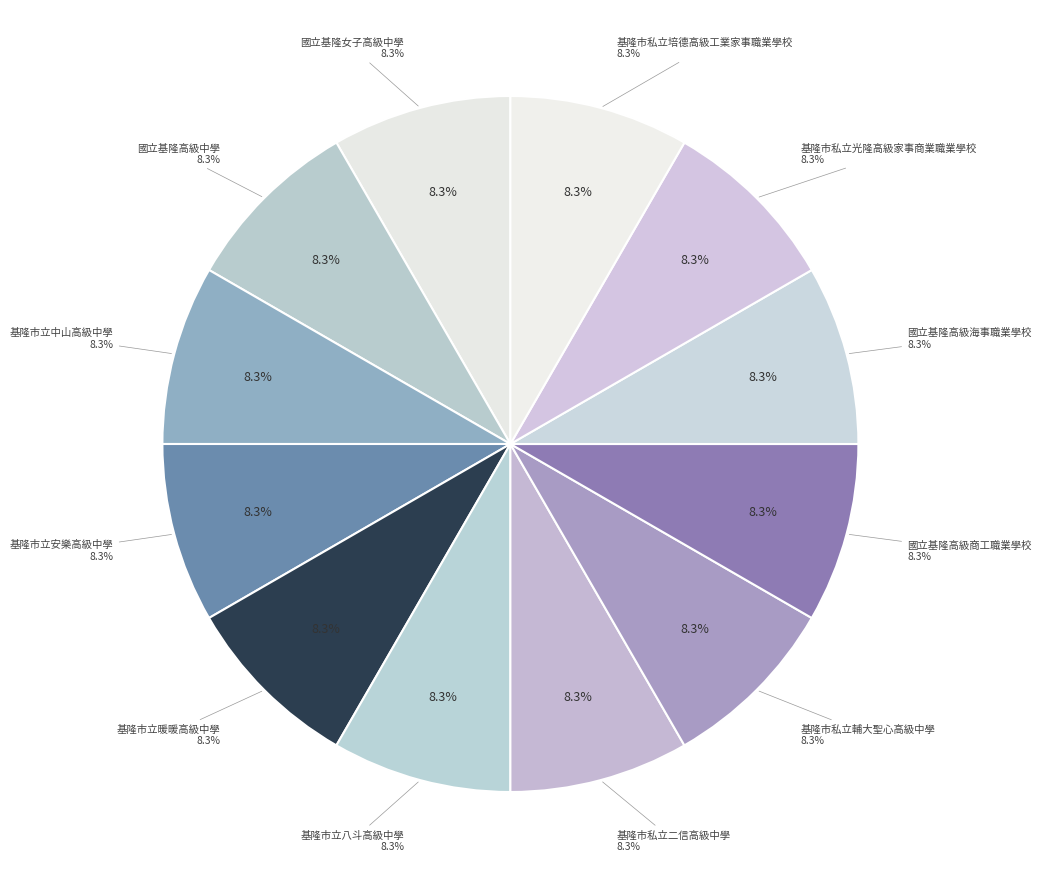

Which slice is the smallest?

國立基隆女子高級中學